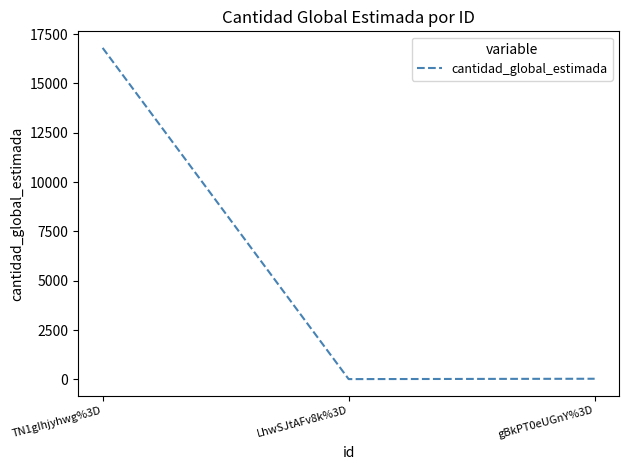

The value at TN1gIhjyhwg%3D is 16800. True or false?

True